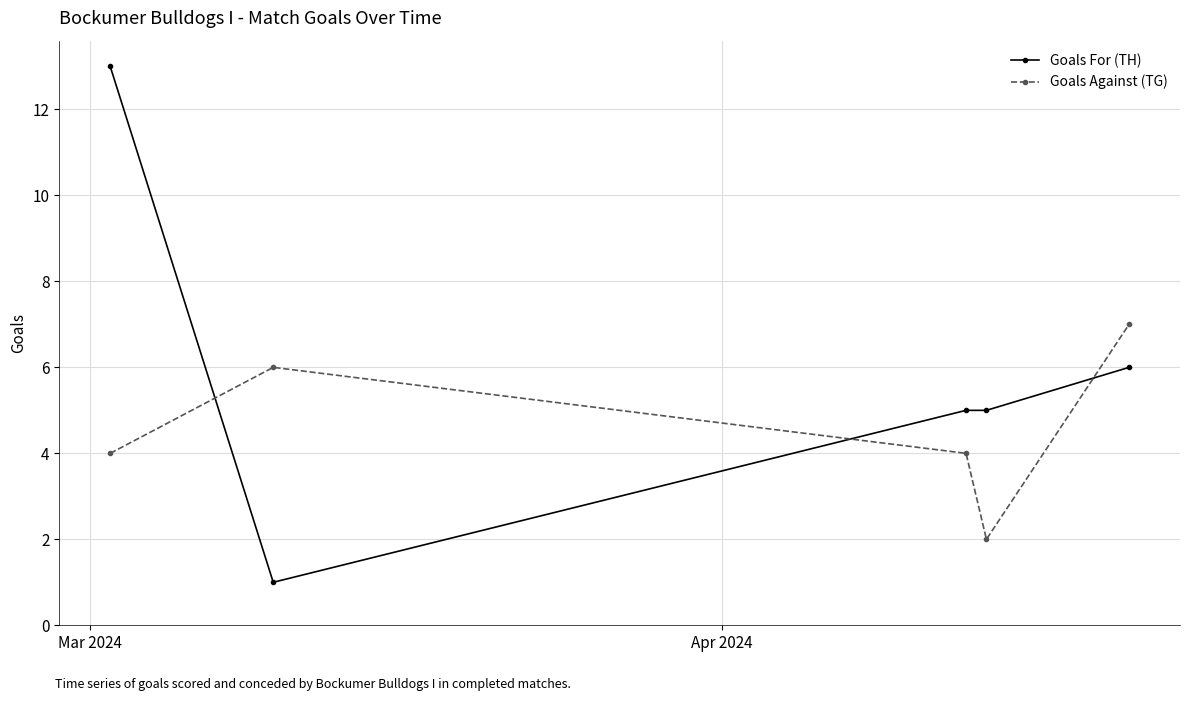

What is the maximum value shown in the chart?

13